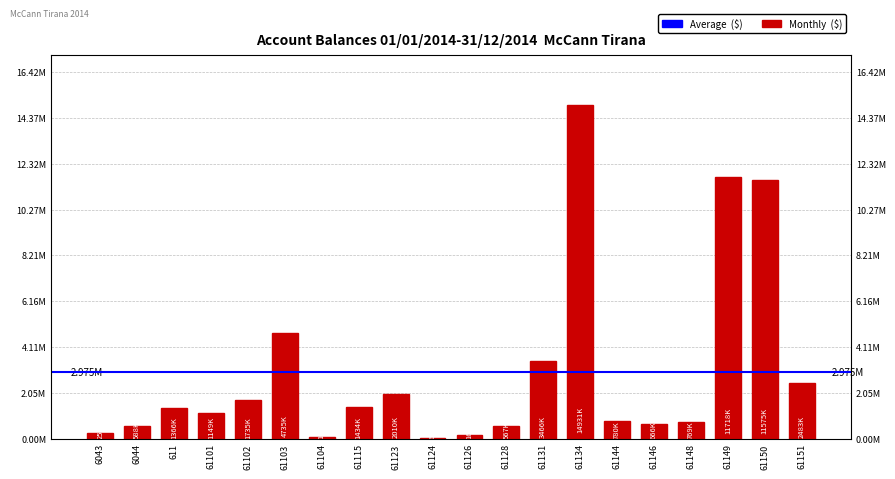

The chart shows a value of 2010362.2 at 61123. True or false?

True